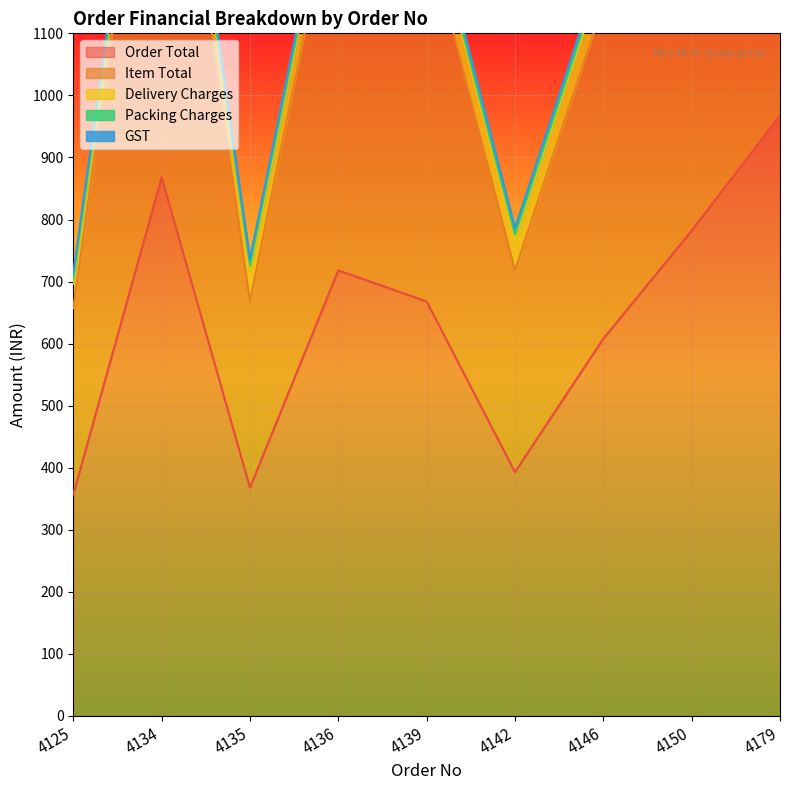

What is the highest value of the Item Total series?

900.0